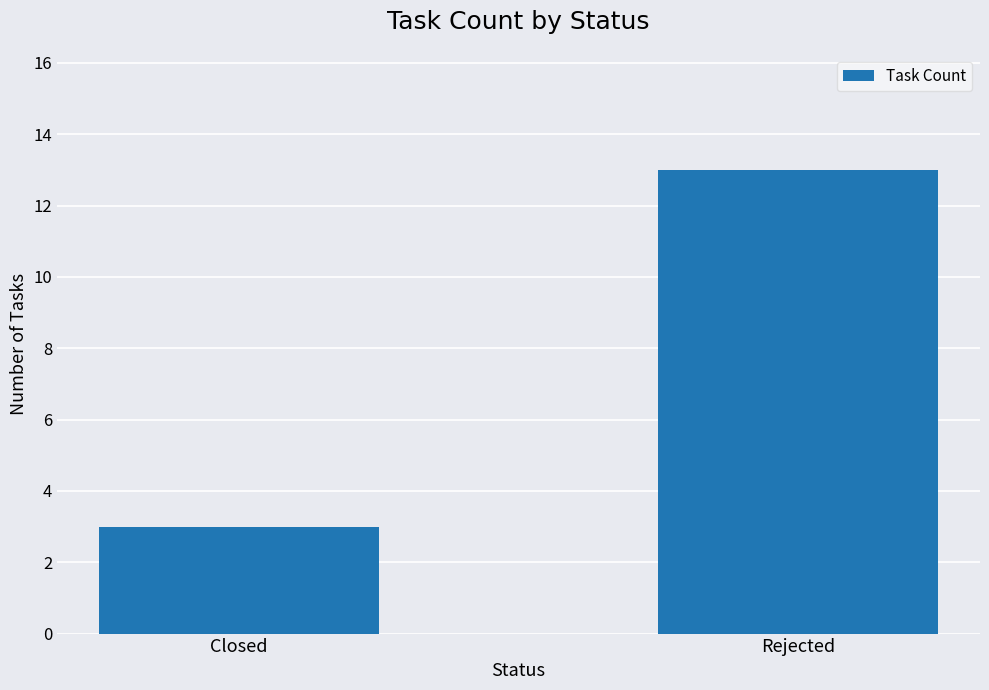

What is the maximum value shown in the chart?

13